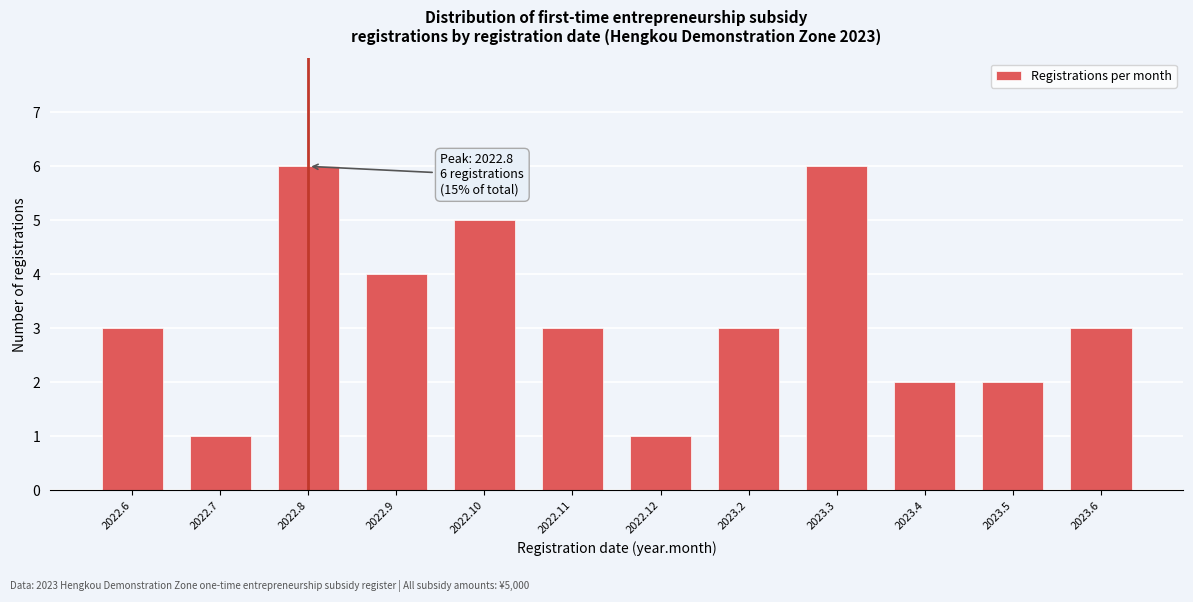

Reading left to right, extract all data points from this chart.

2022.6=3	2022.7=1	2022.8=6	2022.9=4	2022.10=5	2022.11=3	2022.12=1	2023.2=3	2023.3=6	2023.4=2	2023.5=2	2023.6=3